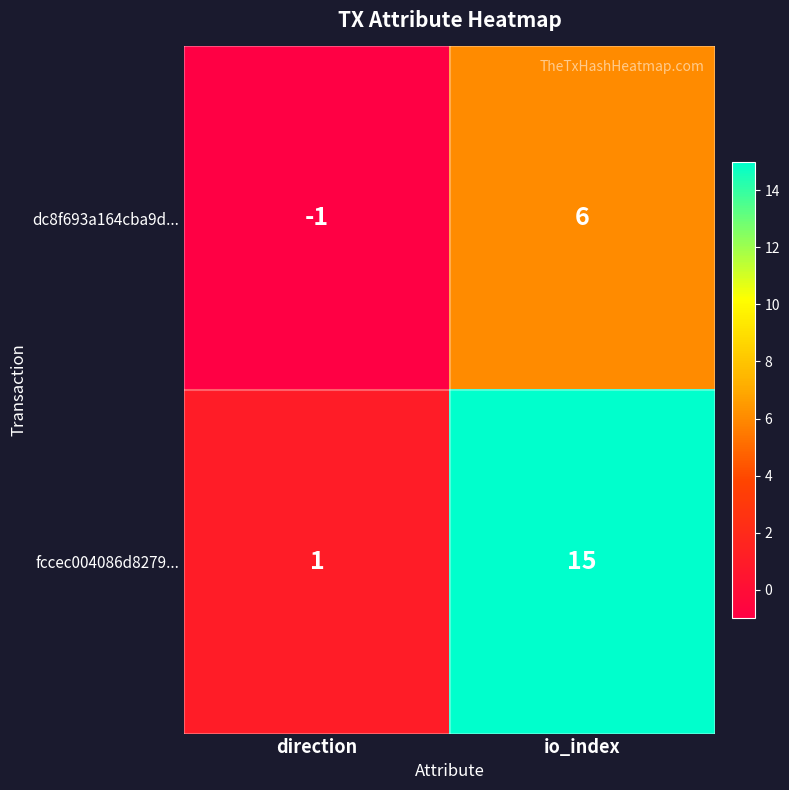

At direction, list the series in order from largest to smallest.

fccec004086d8279..., dc8f693a164cba9d...